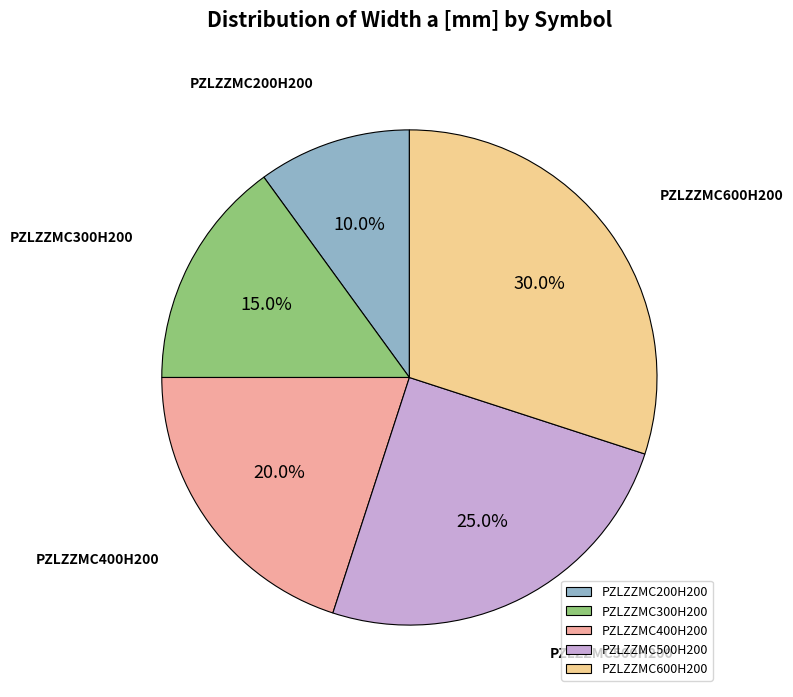

Count the number of slices in the pie.

5